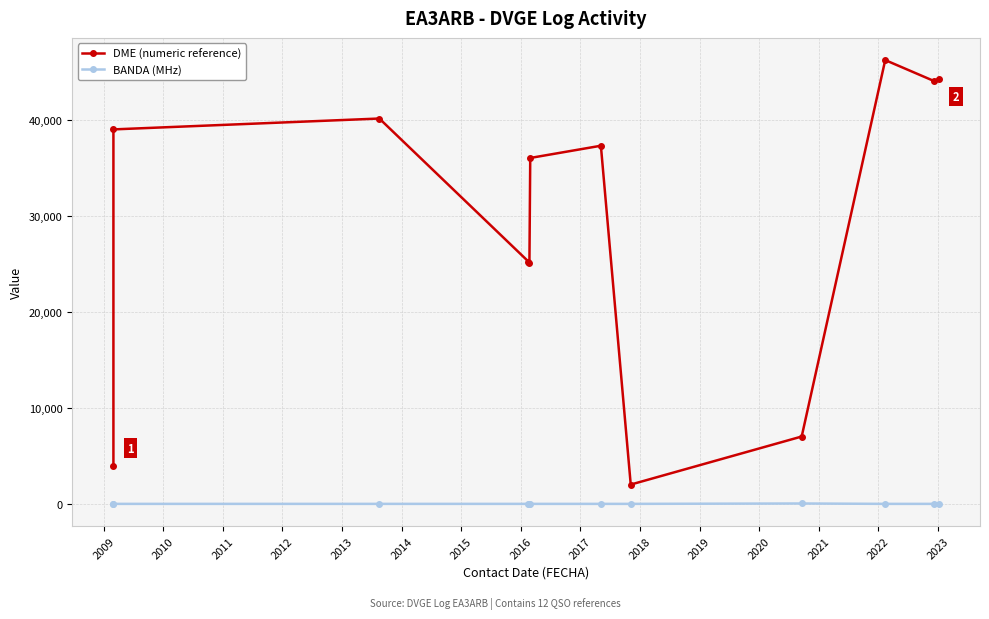

Is it true that BANDA (MHz) equals 40 at 2019?

True